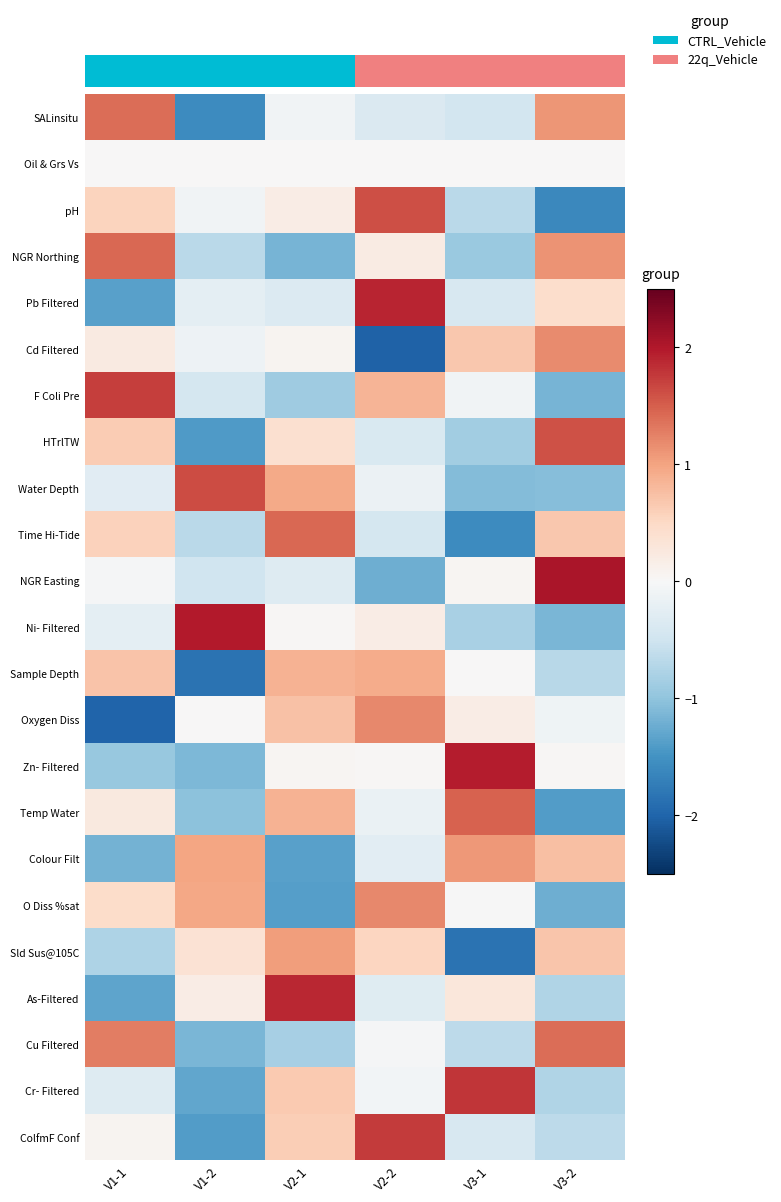

What is the difference between the F Coli Pre values at V1-2 and V2-1?

0.4